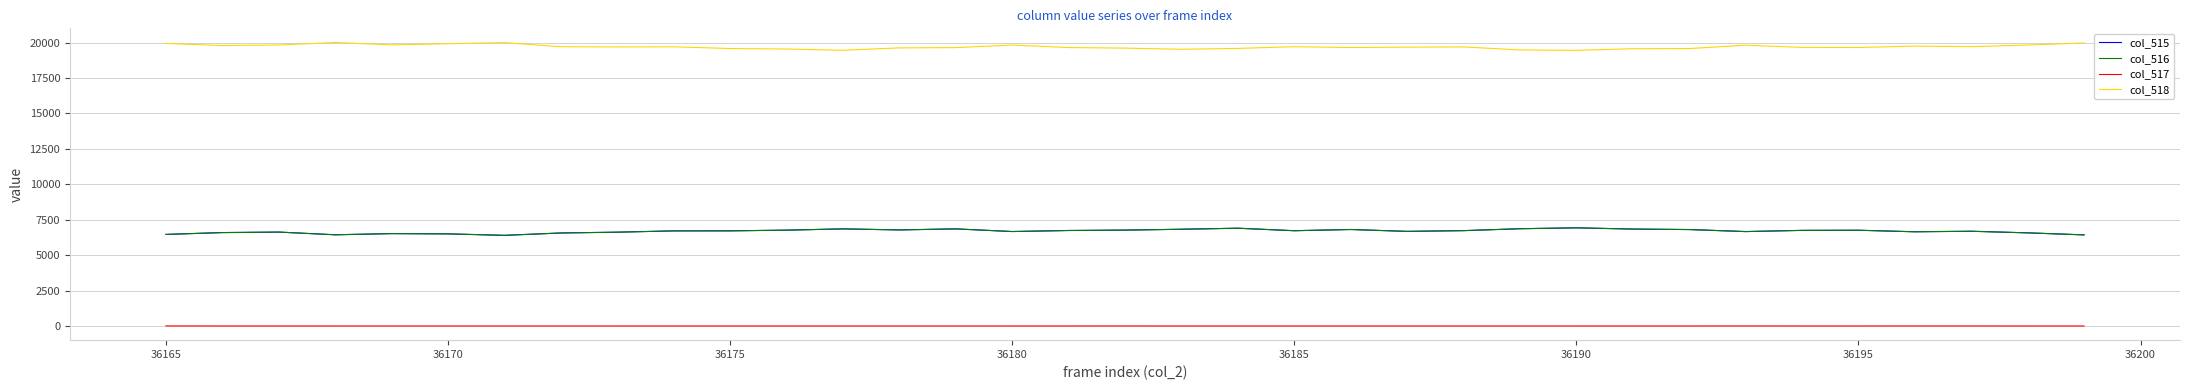

True or false: col_515 and col_518 intersect in this chart.

False